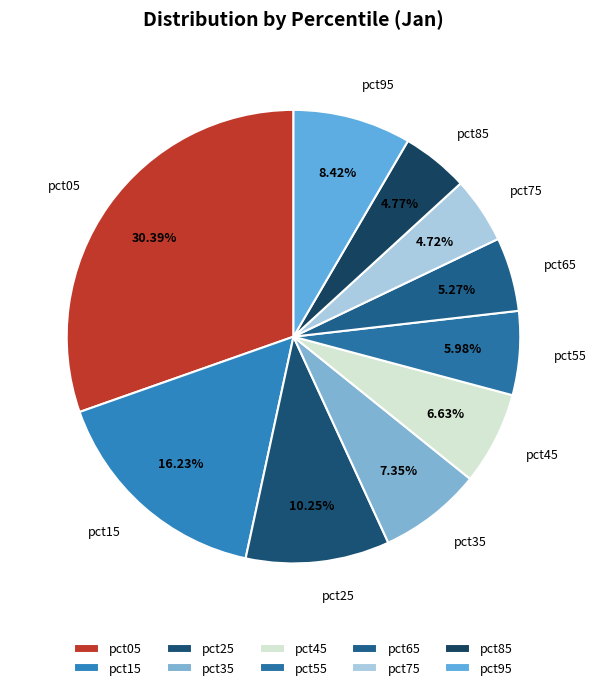

Is it true that pct95 is 8% of the pie?

True